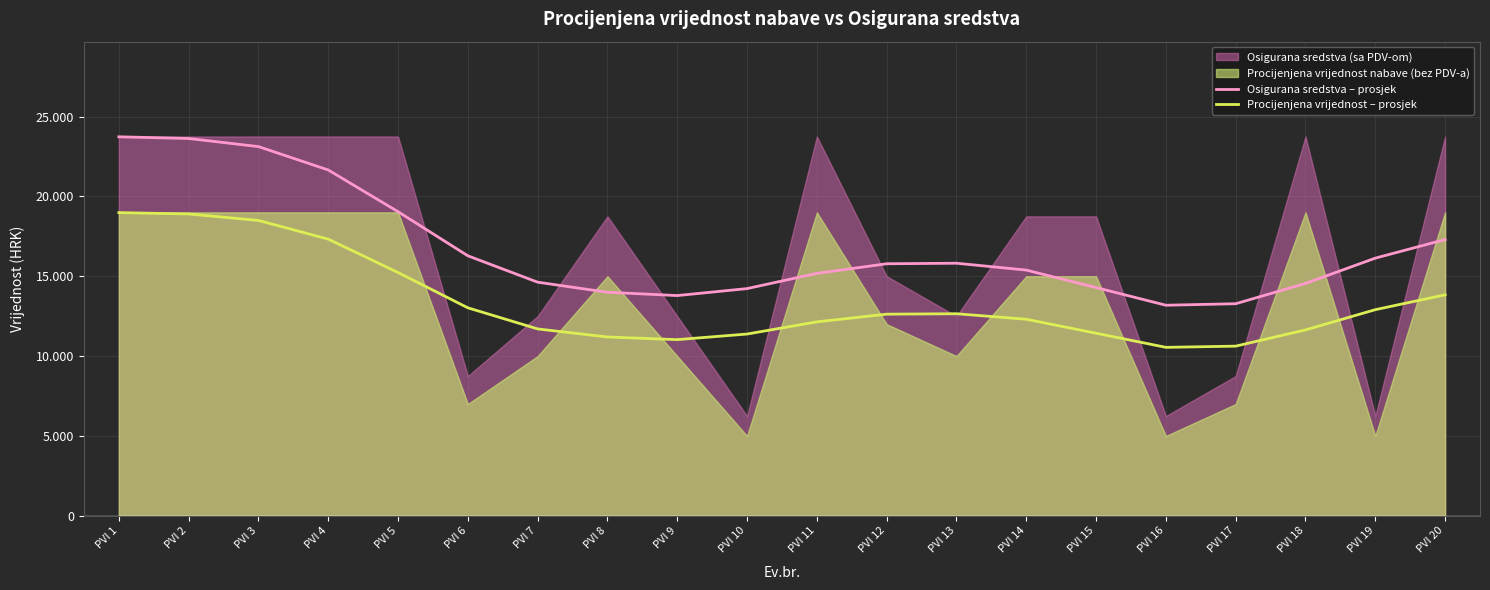

In Procijenjena vrijednost – prosjek, how many points are lower than both neighbors (excluding endpoints)?

2